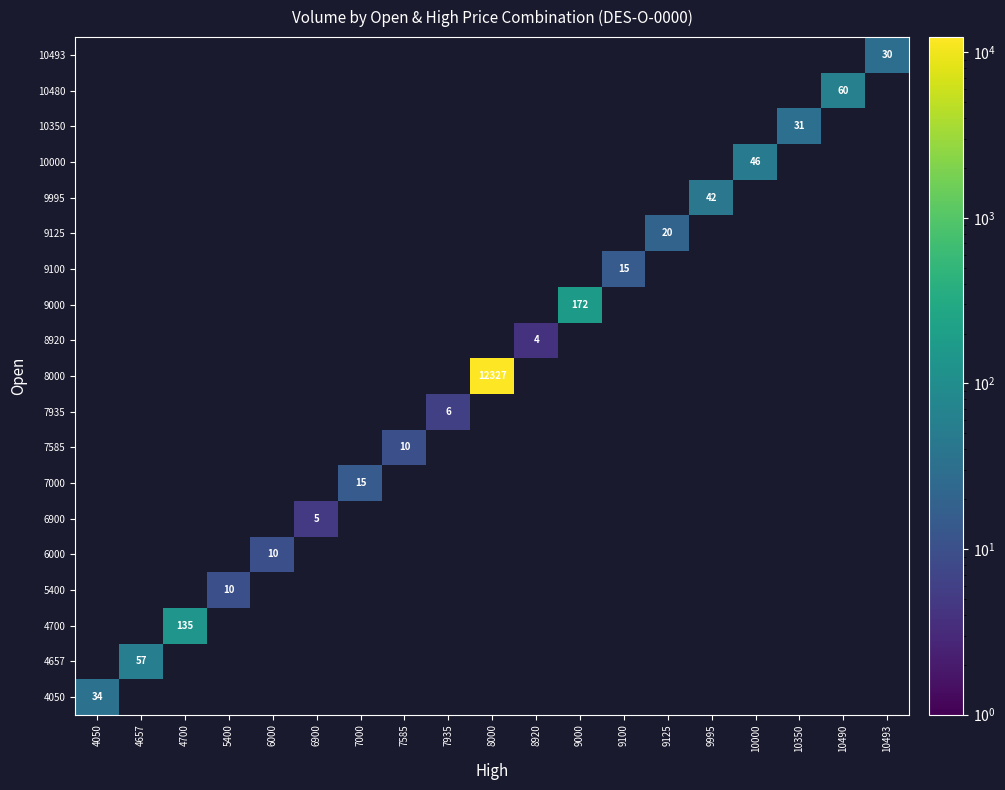

Which label corresponds to the largest value in the chart?

8000